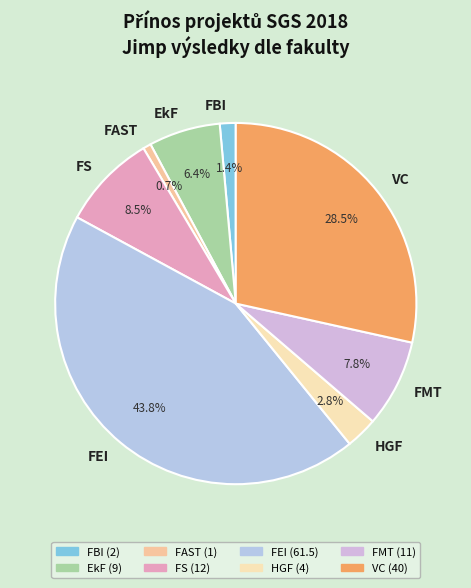

Rank the categories by value from lowest to highest.

FAST, FBI, HGF, EkF, FMT, FS, VC, FEI